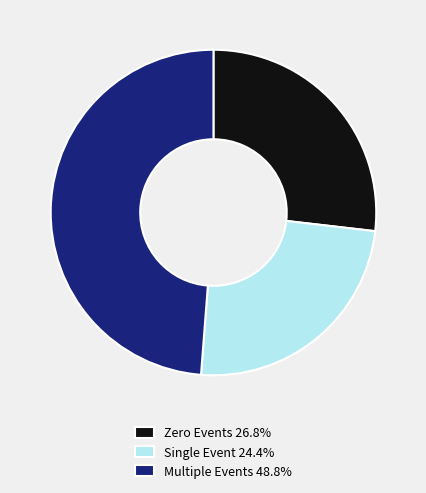

Approximately how many times larger is the value at Single Event 24.4% compared to Multiple Events 48.8%?

0.5